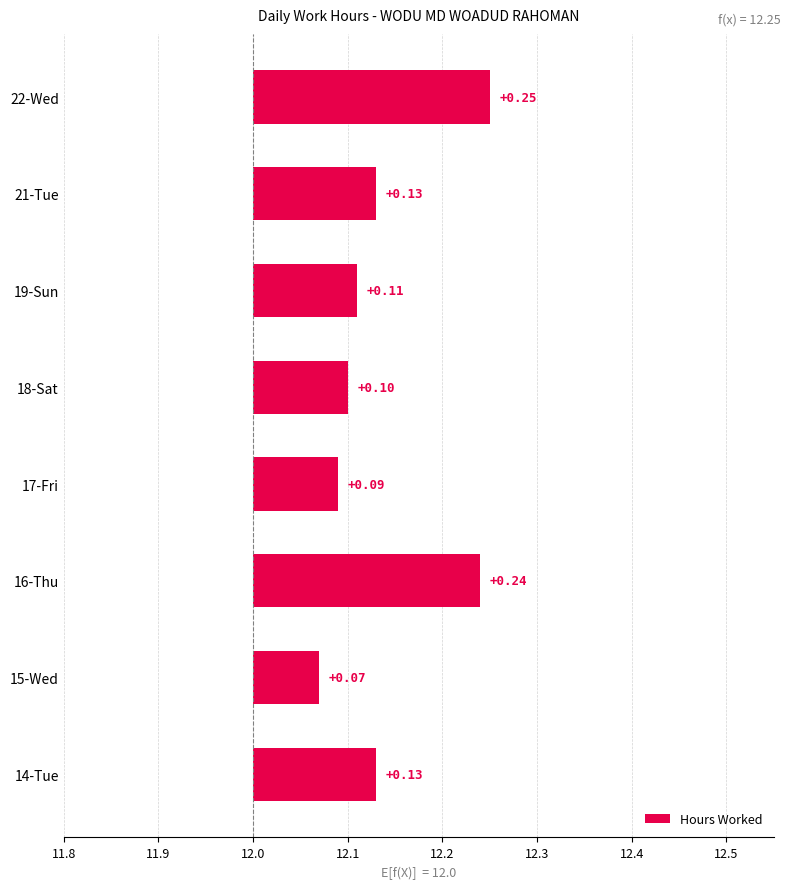

Count the values in the range 0 to 1.

8